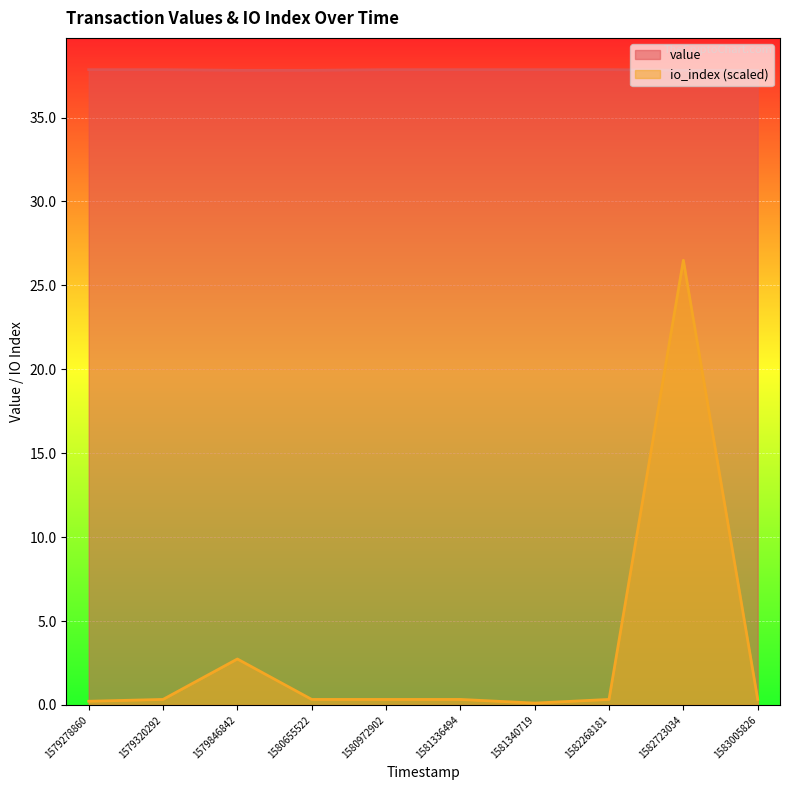

Rank the series by their maximum value, from highest to lowest.

value, io_index (scaled)